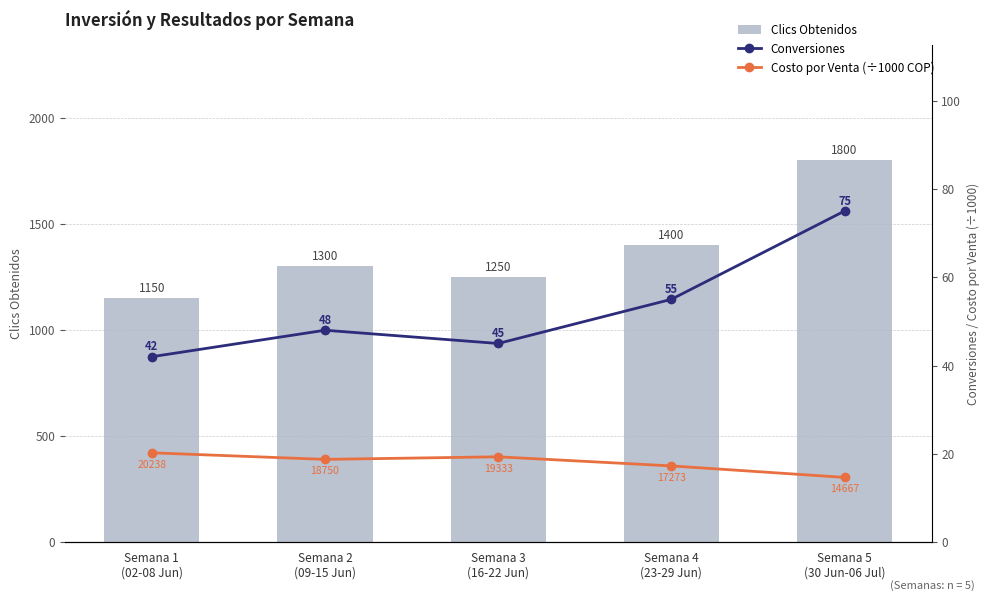

What is the value of the Clics Obtenidos bar at the 4th from the left?

1400.0